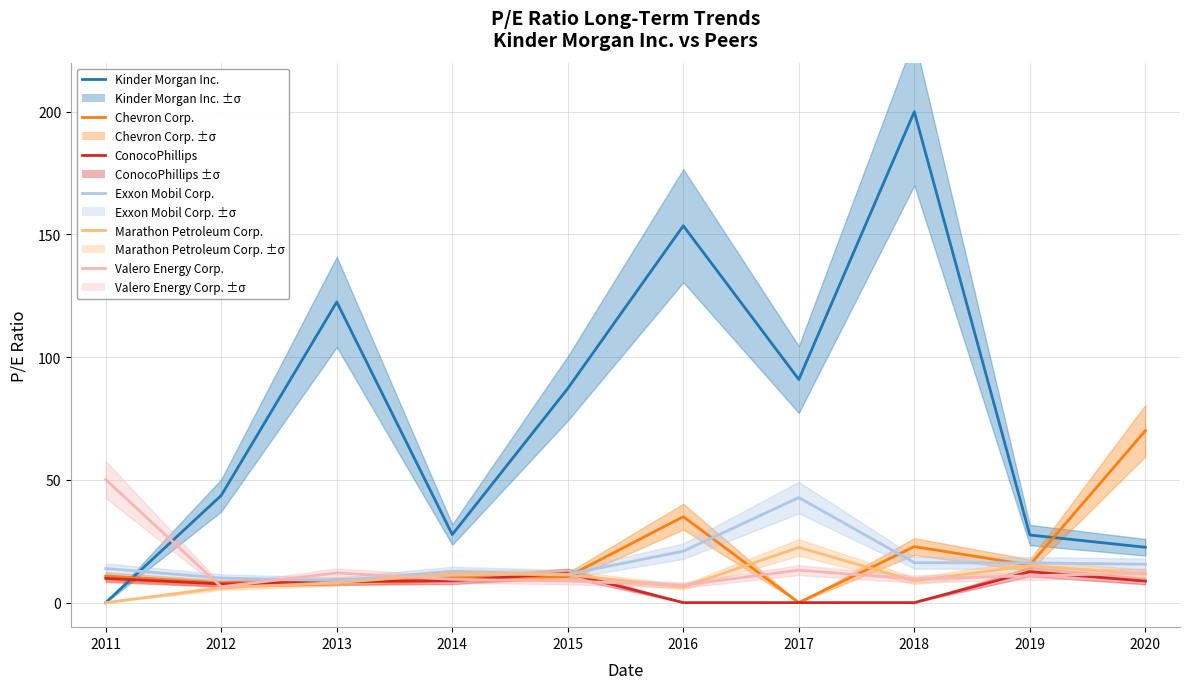

The value of Valero Energy Corp. at 2016 is 7.2. True or false?

True